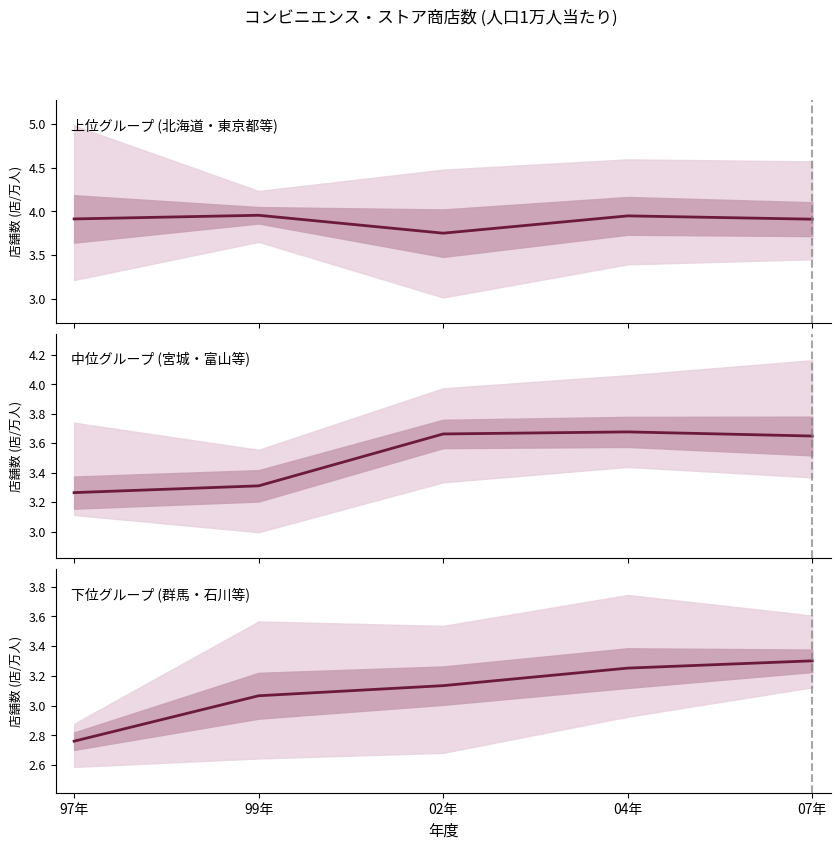

What is the label of the 2nd point from the left?

99年